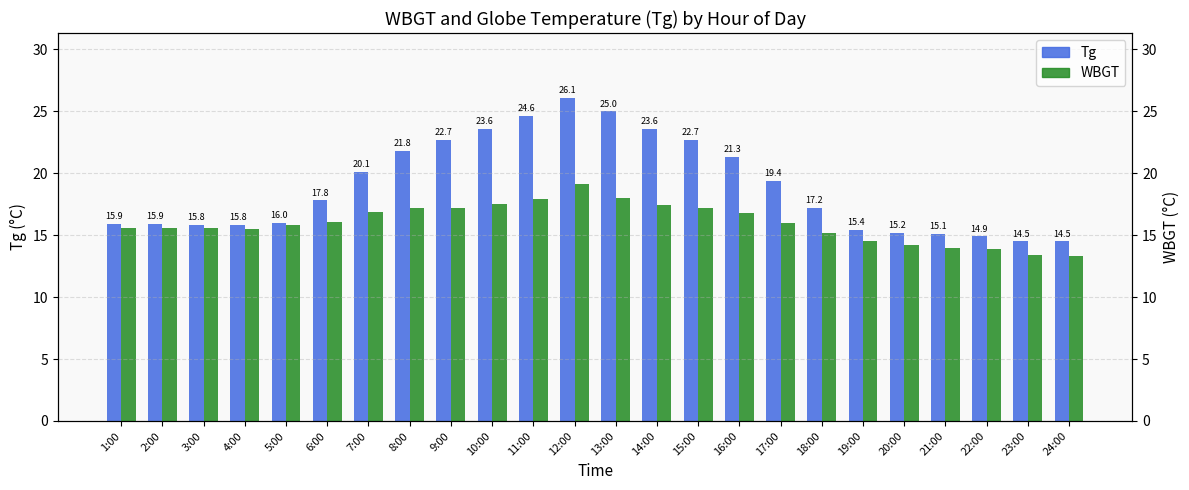

What position from the left is 4:00?

4